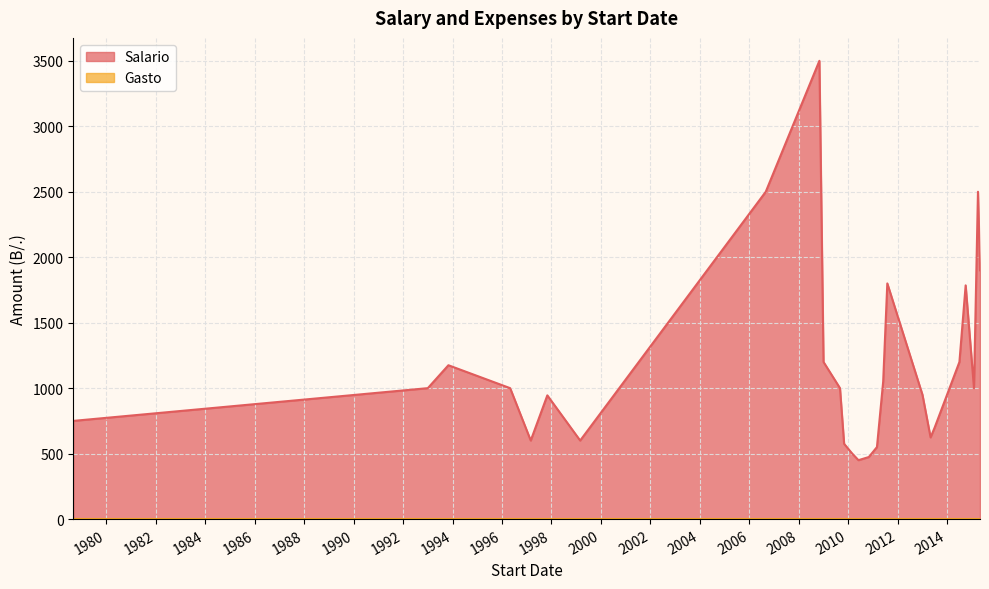

Is it true that Salario equals 600 at 10/03/1997?

True